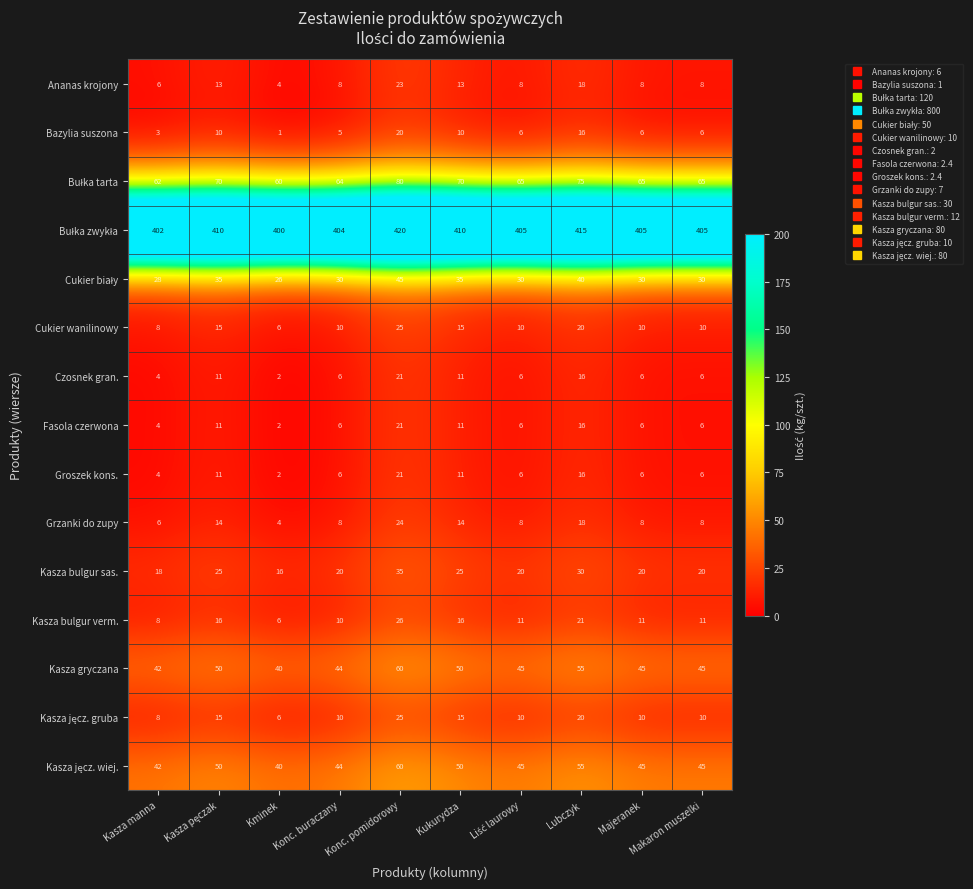

The Grzanki do zupy series shows 8 at Konc. pomidorowy. True or false?

False